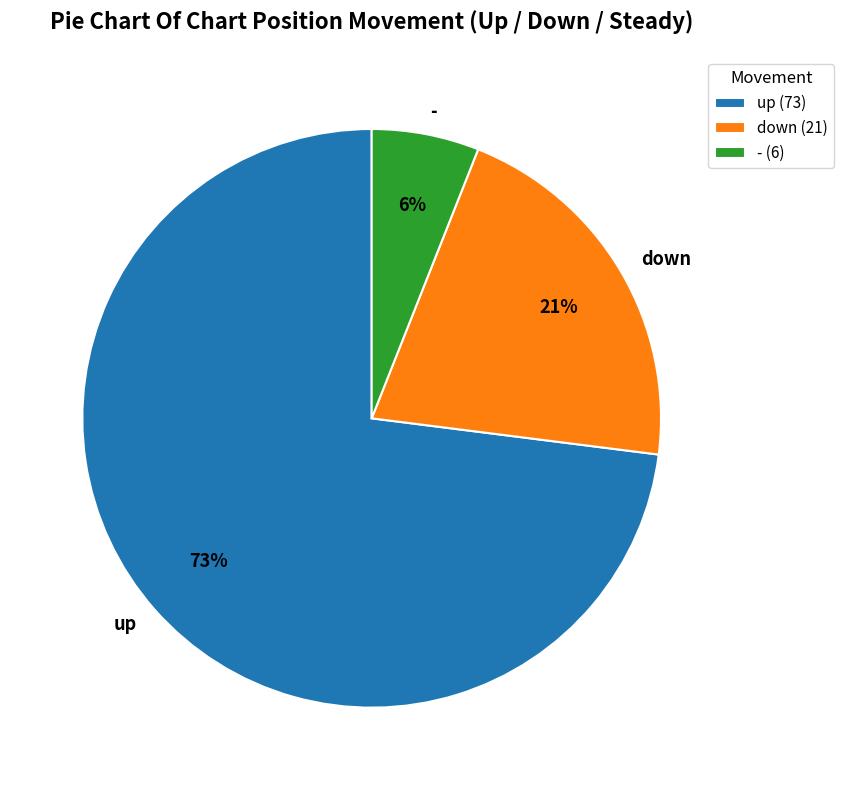

Approximately how many times larger is the value at up compared to -?

12.2